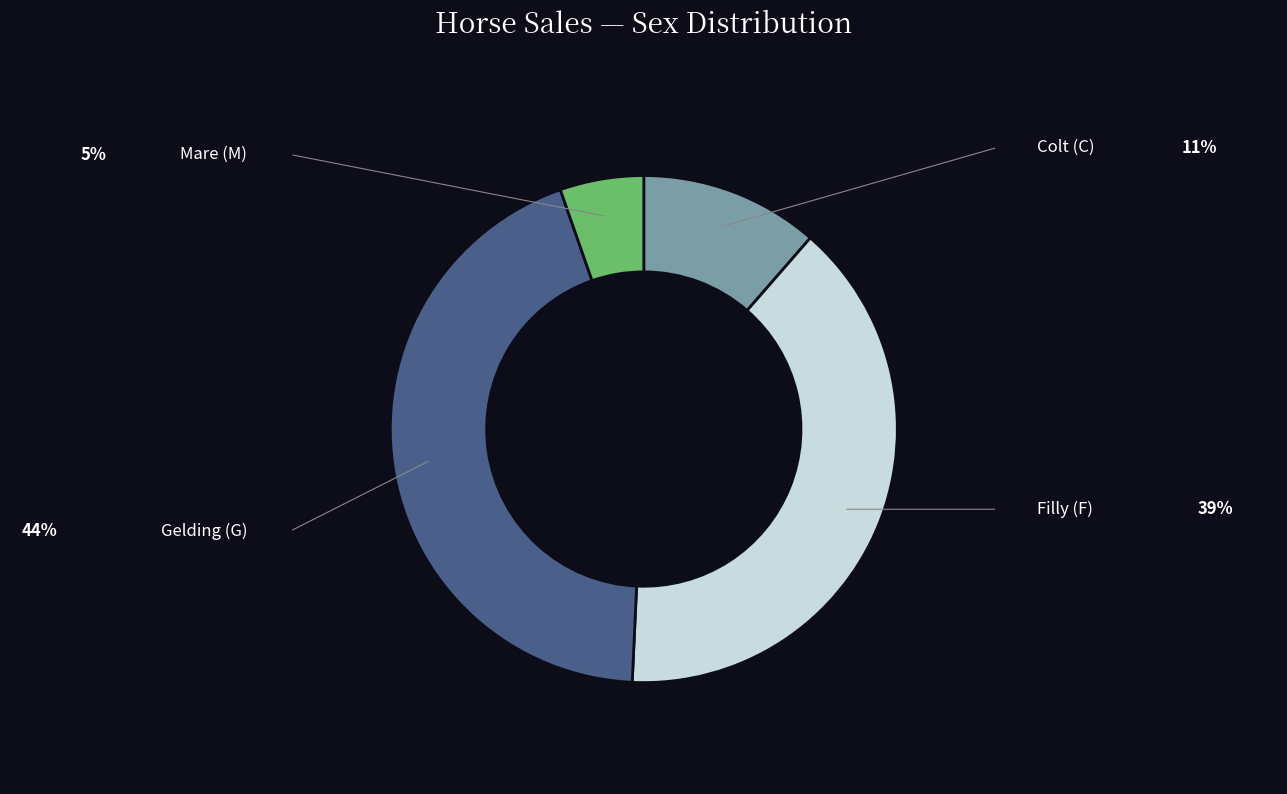

Rank the categories by value from highest to lowest.

G, F, C, M